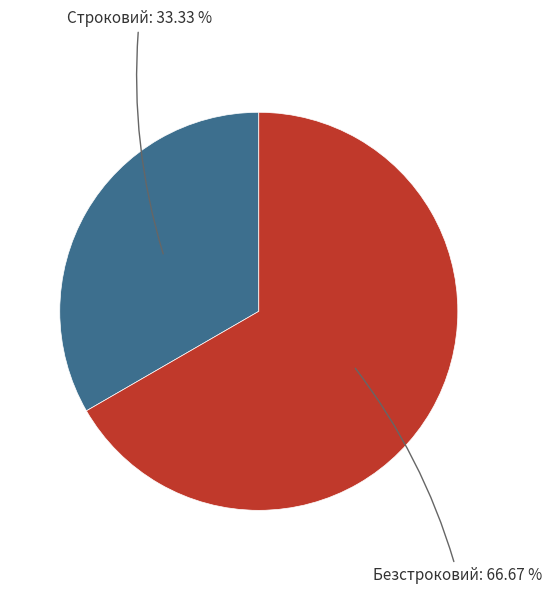

Is there a majority slice in this chart?

Yes